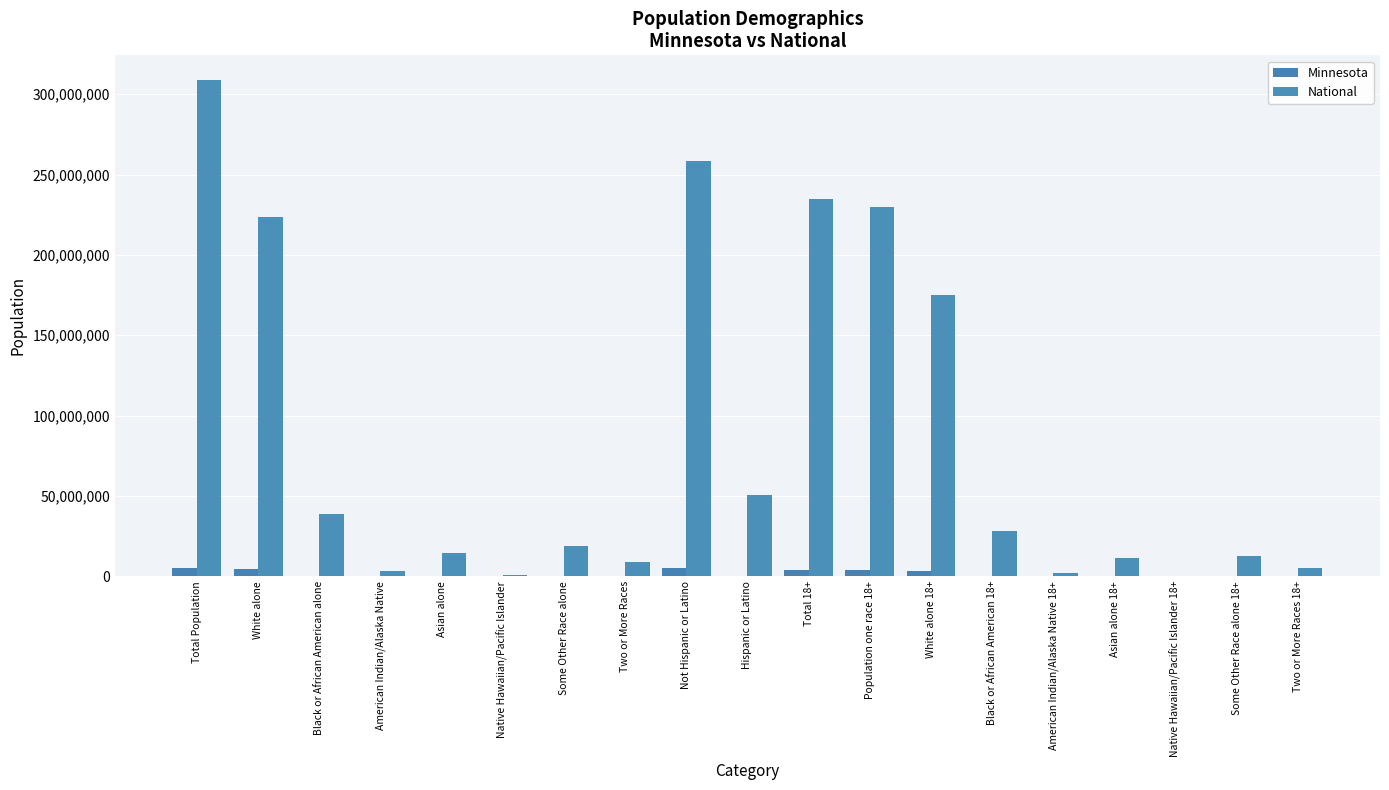

What is the value of the National bar at the 10th from the left?

50477594